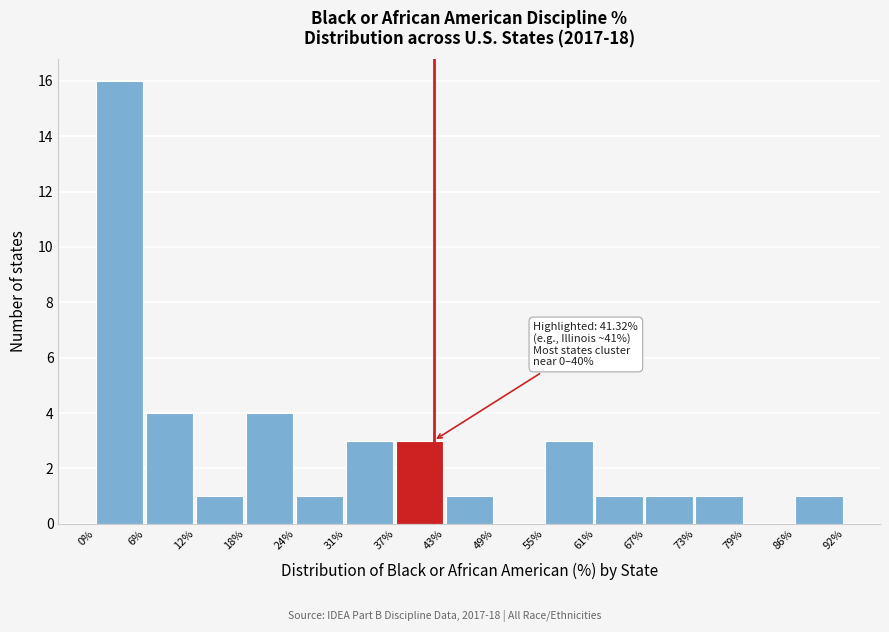

Which range on the x-axis has the tallest bar?

0% to 6%